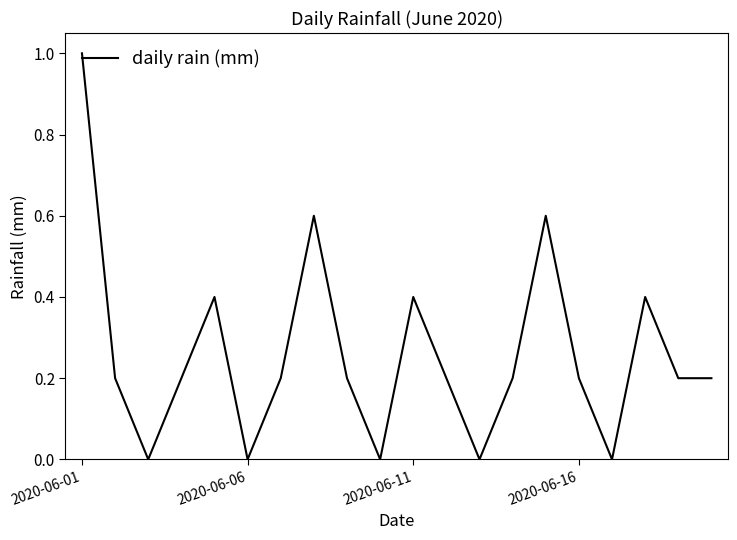

What is the greatest value displayed?

1.0